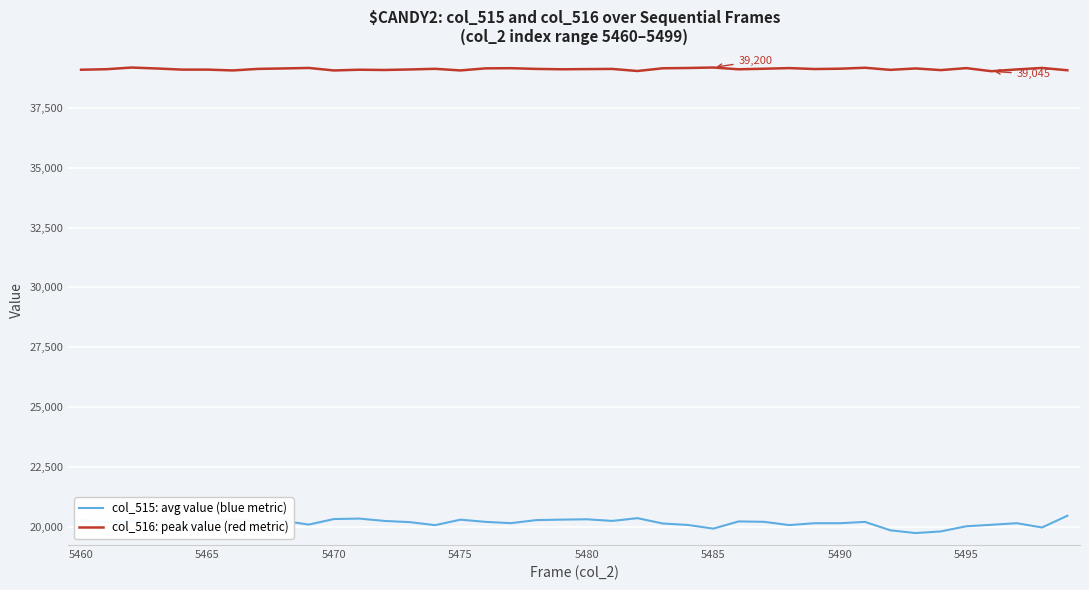

Which series has the widest spread of values?

col_515: avg value (blue metric)